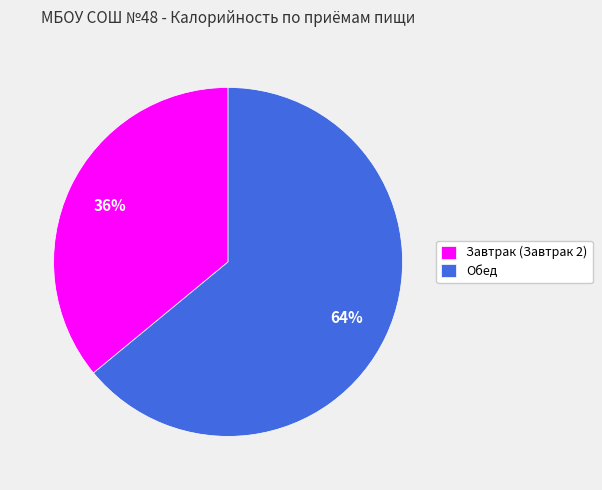

Is there a majority slice in this chart?

Yes